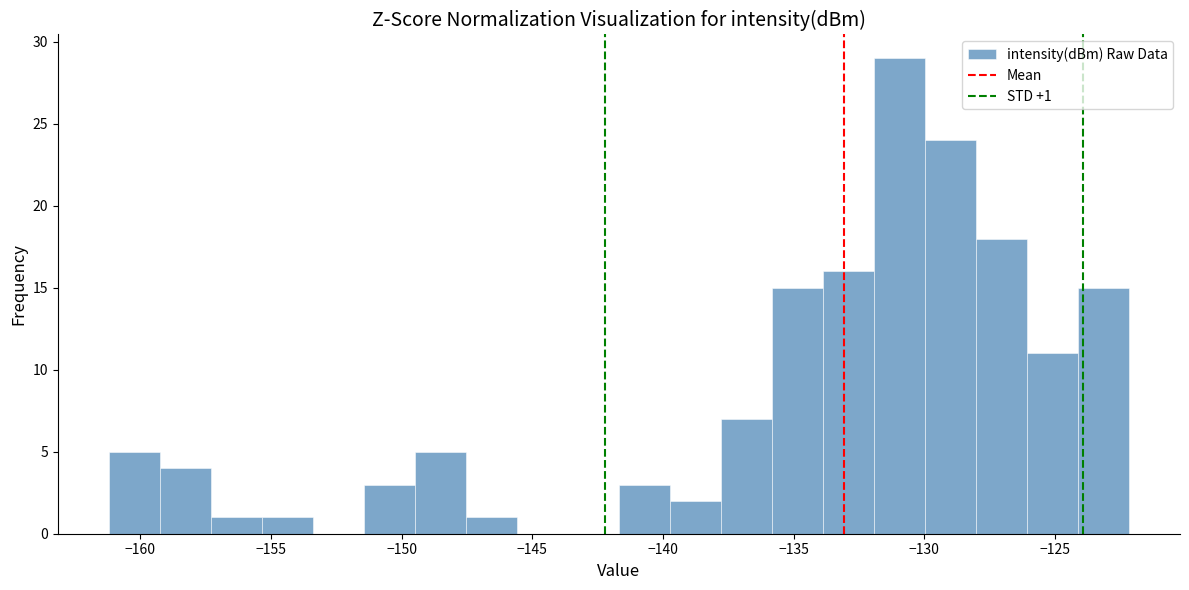

Around what value on the x-axis is the tallest bar? Give the approximate position of its centre, as read against the axis.

-131.0